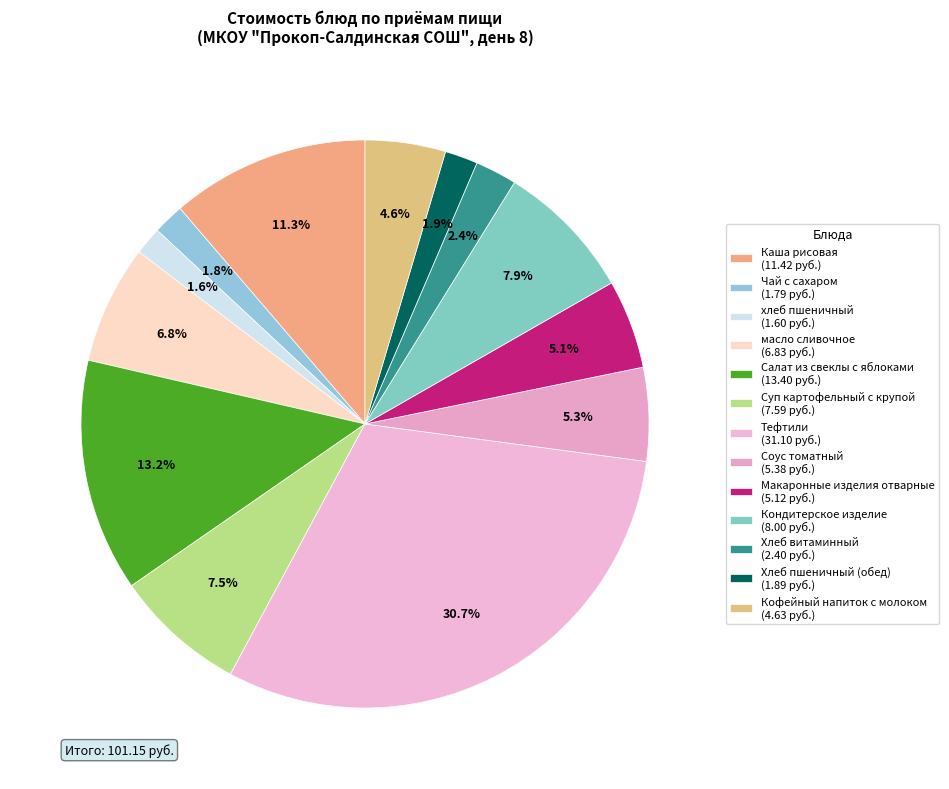

To the nearest percent, what is the average slice percentage?

8%